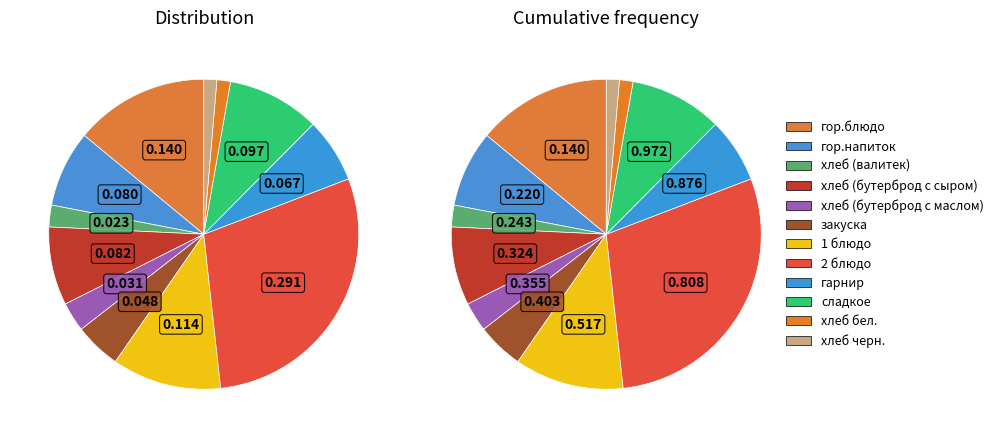

To the nearest percent, what percentage of the pie is 1 блюдо?

11%